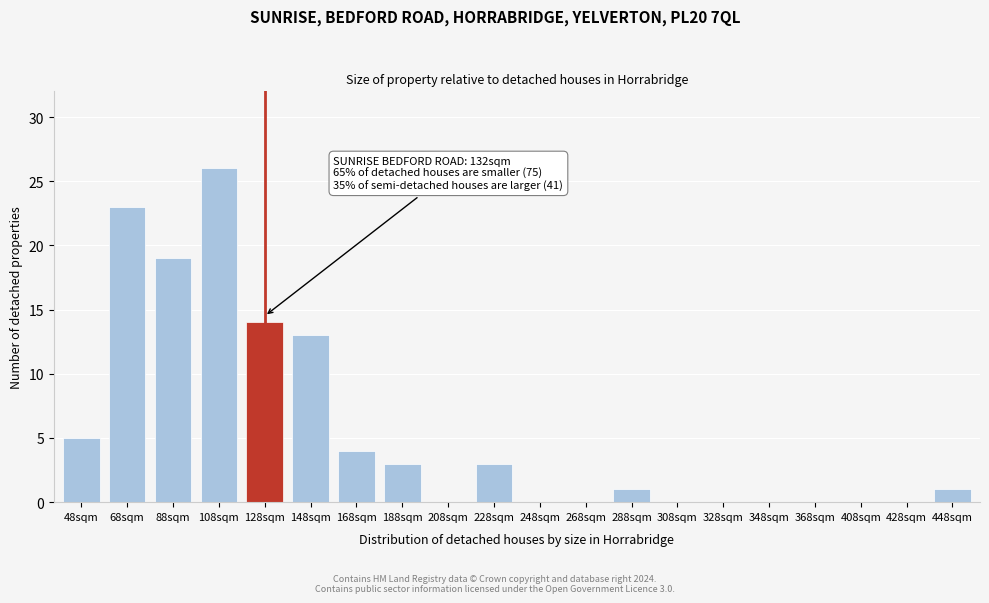

Reading left to right, extract all data points from this chart.

48sqm=5	68sqm=23	88sqm=19	108sqm=26	128sqm=14	148sqm=13	168sqm=4	188sqm=3	208sqm=0	228sqm=3	248sqm=0	268sqm=0	288sqm=1	308sqm=0	328sqm=0	348sqm=0	368sqm=0	408sqm=0	428sqm=0	448sqm=1